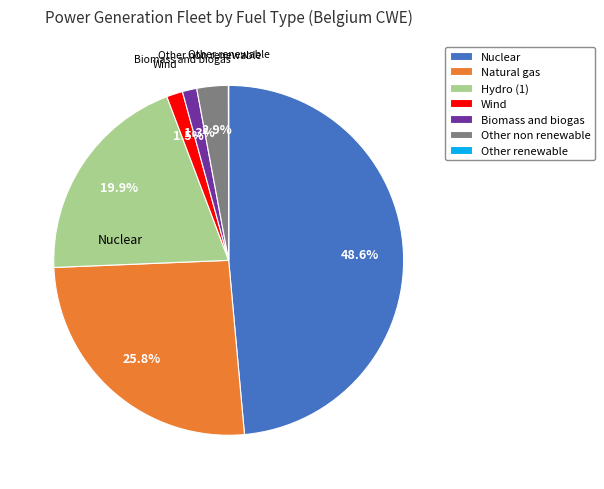

Combined, what portion of the pie is Natural gas and Other non renewable?

28.7%